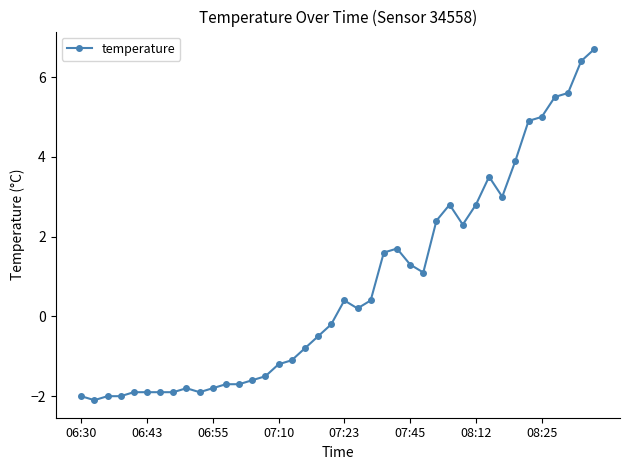

True or false: the data has more than 0 interior local peaks.

True